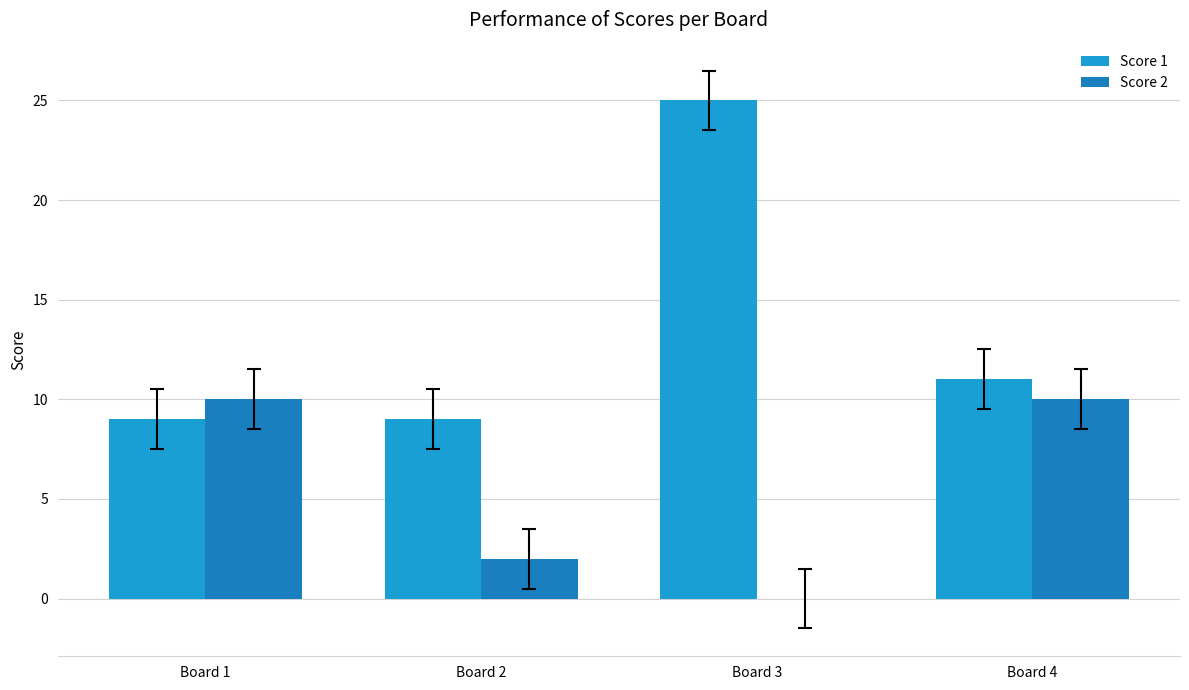

Is the value of Score 1 at Board 4 greater than the value of Score 2 at Board 4?

Yes